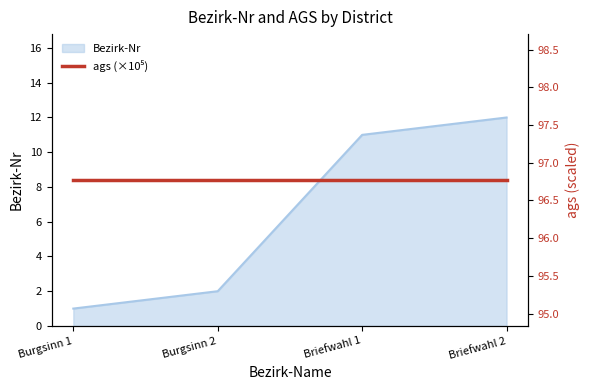

What is the maximum value shown in the chart?

12